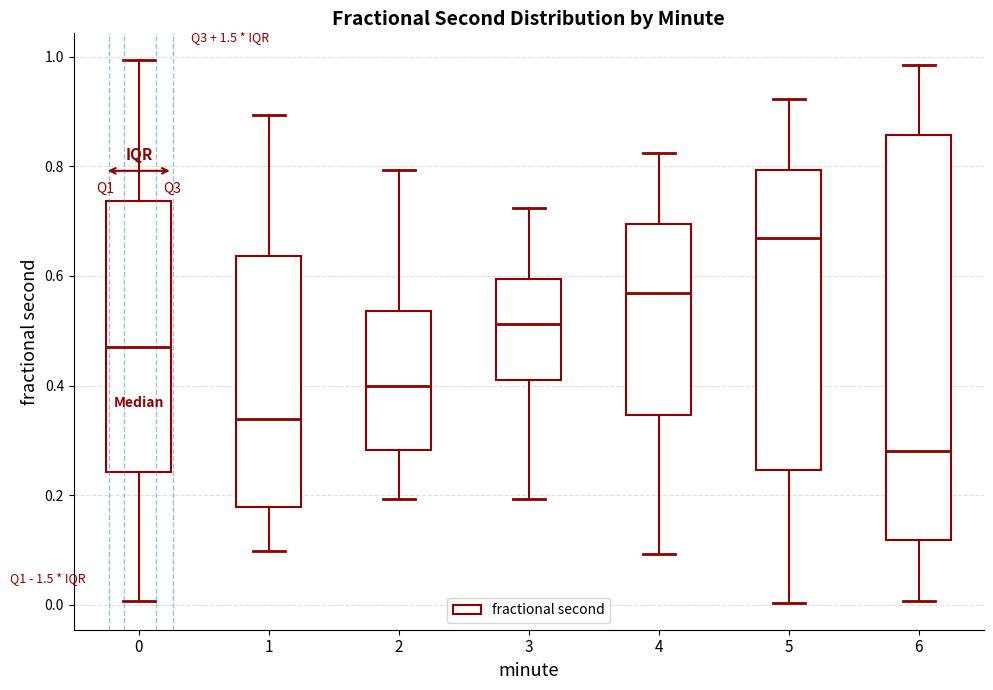

Which box is the tallest, from its lower edge to its upper edge?

6